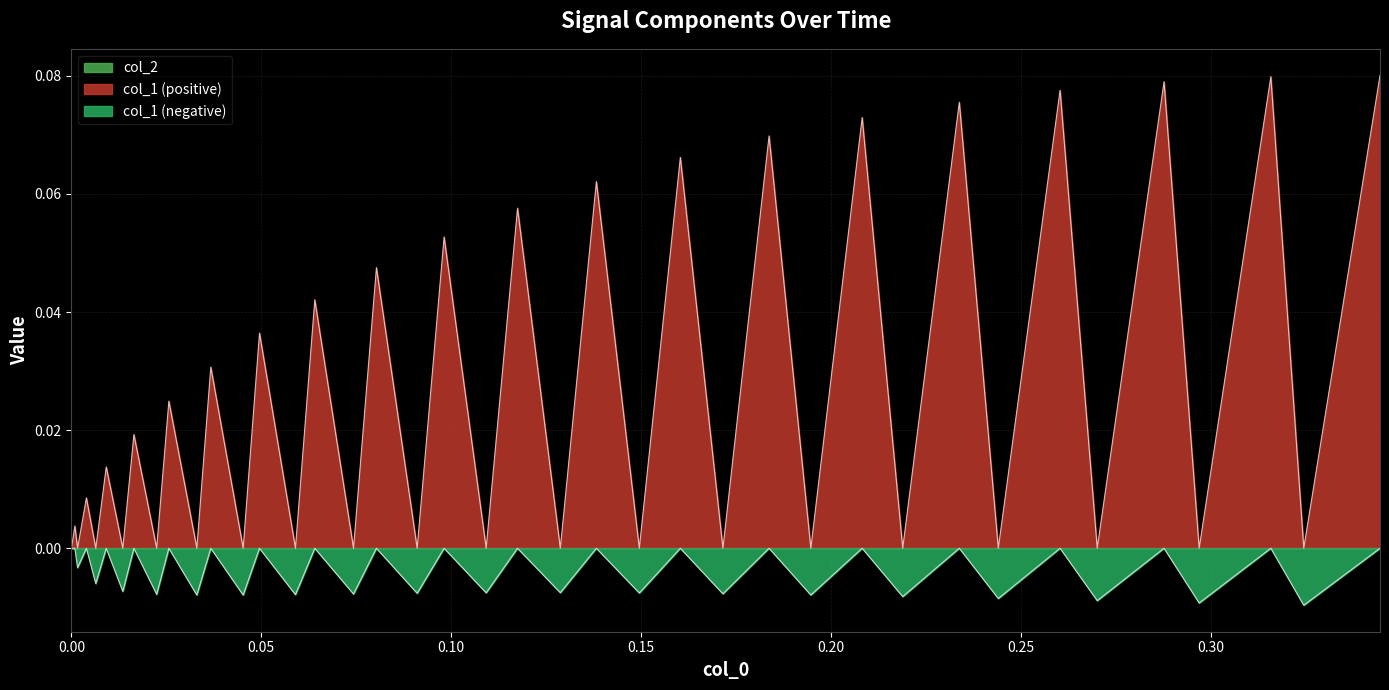

How many lines are shown in the chart?

3